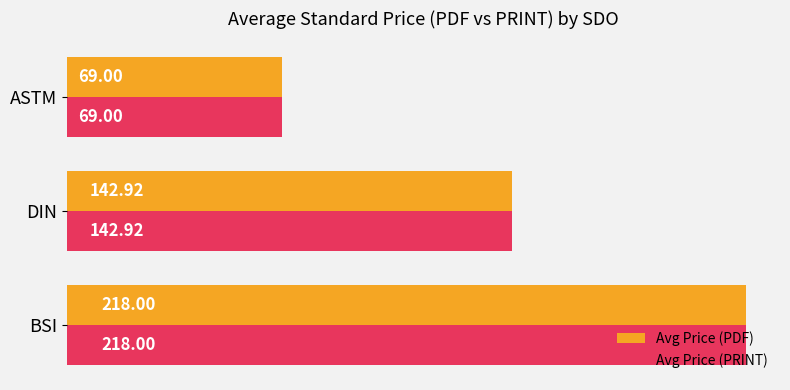

Count the Avg Price (PRINT) values in the range 69 to 218.

3